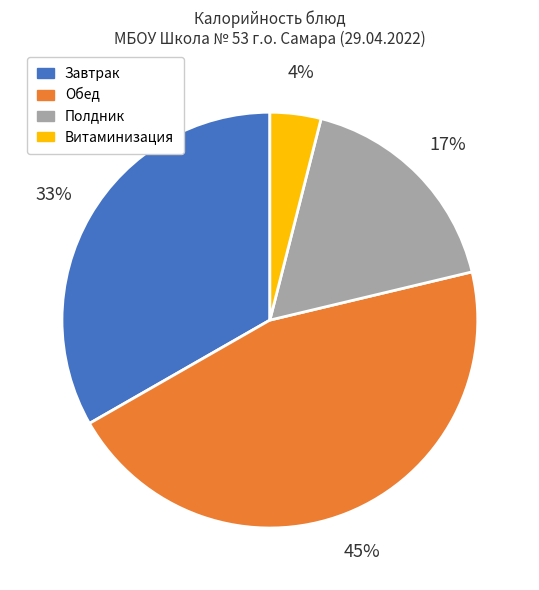

To the nearest percent, what is the average slice percentage?

25%